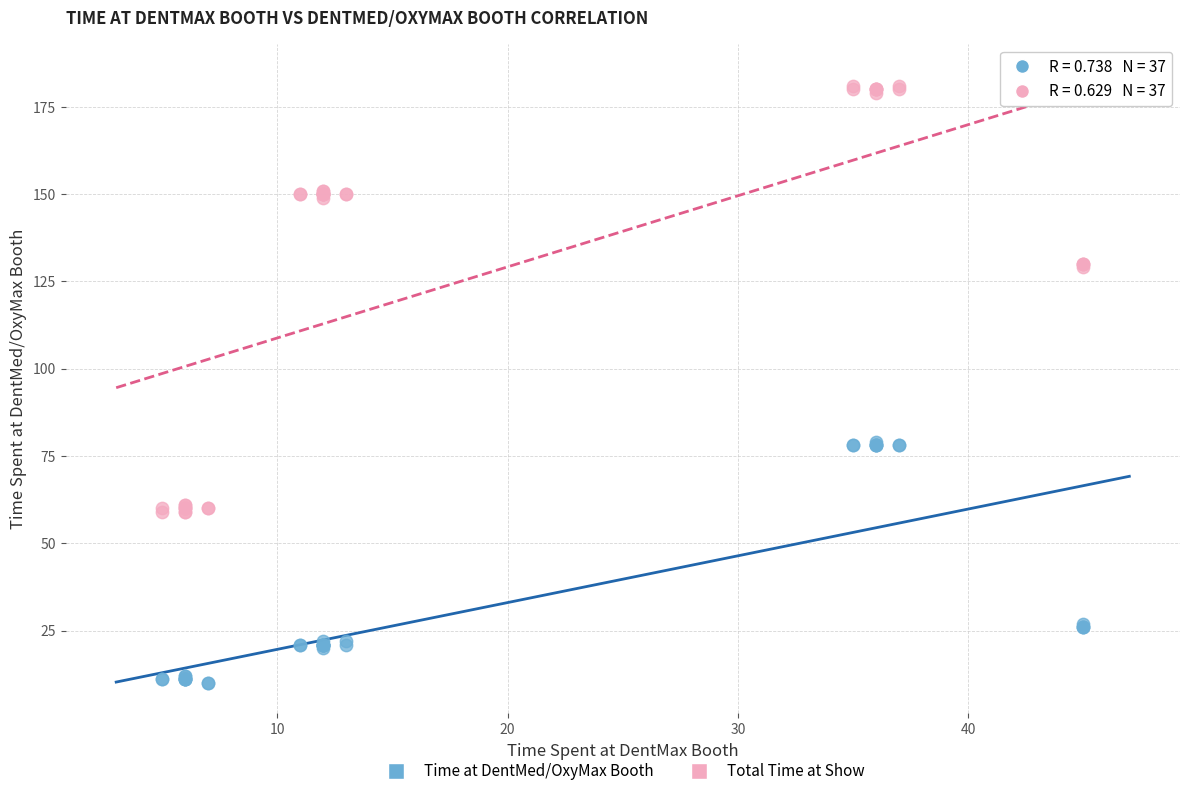

Which series contains the highest Y value?

Total Time at Show